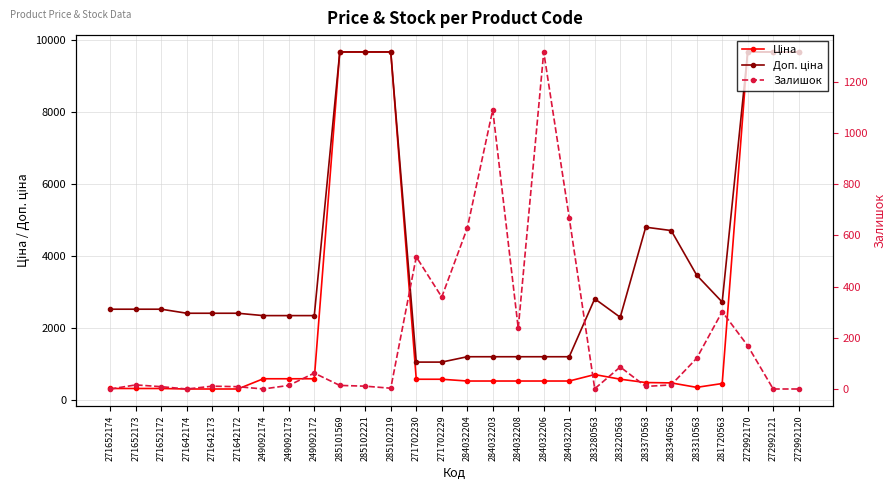

Reading right to left, transcribe all the data shown in this chart.

Ціна: 272992120=9664.7	272992121=9664.7	272992170=9664.7	281720563=452.7	283310563=346.3	283340563=470.3	283370563=479.6	283220563=573.2	283280563=701.9	284032201=522.2	284032206=522.2	284032208=522.2	284032203=522.2	284032204=522.2	271702229=571.6	271702230=571.6	285102219=9664.7	285102221=9664.7	285101569=9664.7	249092172=584.9	249092173=584.9	249092174=584.9	271642172=300.6	271642173=300.6	271642174=300.6	271652172=314.7	271652173=314.7	271652174=314.7
Доп. ціна: 272992120=9664.7	272992121=9664.7	272992170=9664.7	281720563=2716.4	283310563=3462.7	283340563=4702.8	283370563=4796.4	283220563=2292.9	283280563=2807.6	284032201=1197.0	284032206=1197.0	284032208=1197.0	284032203=1197.0	284032204=1197.0	271702229=1048.0	271702230=1048.0	285102219=9664.7	285102221=9664.7	285101569=9664.7	249092172=2339.7	249092173=2339.7	249092174=2339.7	271642172=2405.2	271642173=2405.2	271642174=2405.2	271652172=2517.5	271652173=2517.5	271652174=2517.5
Залишок: 272992120=0.0	272992121=0.0	272992170=169.0	281720563=302.0	283310563=120.0	283340563=16.0	283370563=10.0	283220563=86.0	283280563=1.0	284032201=669.0	284032206=1316.0	284032208=237.0	284032203=1090.0	284032204=628.0	271702229=359.0	271702230=516.0	285102219=3.0	285102221=11.0	285101569=14.0	249092172=62.0	249092173=14.0	249092174=0.0	271642172=9.0	271642173=11.0	271642174=0.0	271652172=9.0	271652173=16.0	271652174=0.0